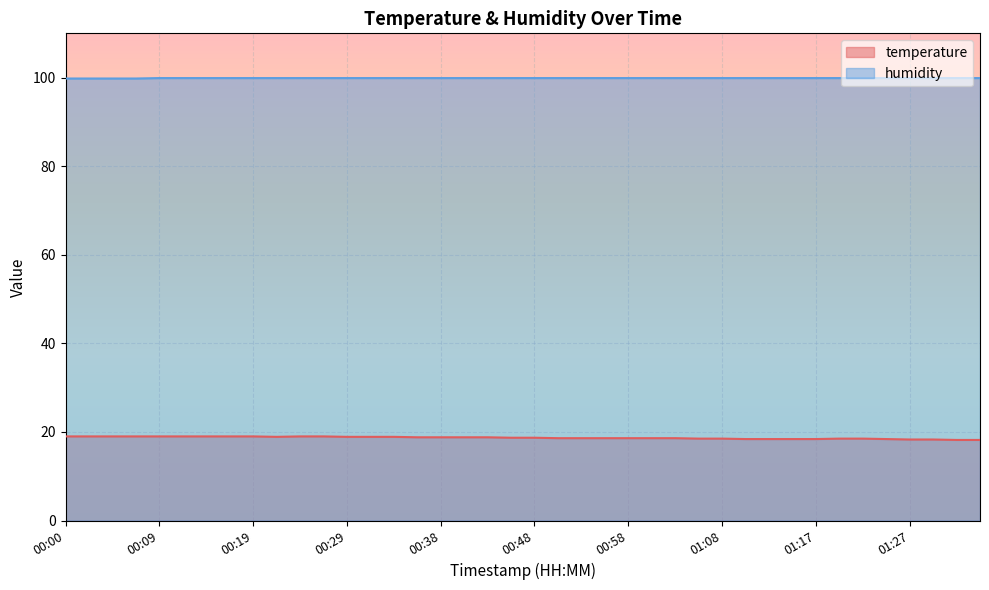

What are all the series names shown in the legend?

temperature, humidity